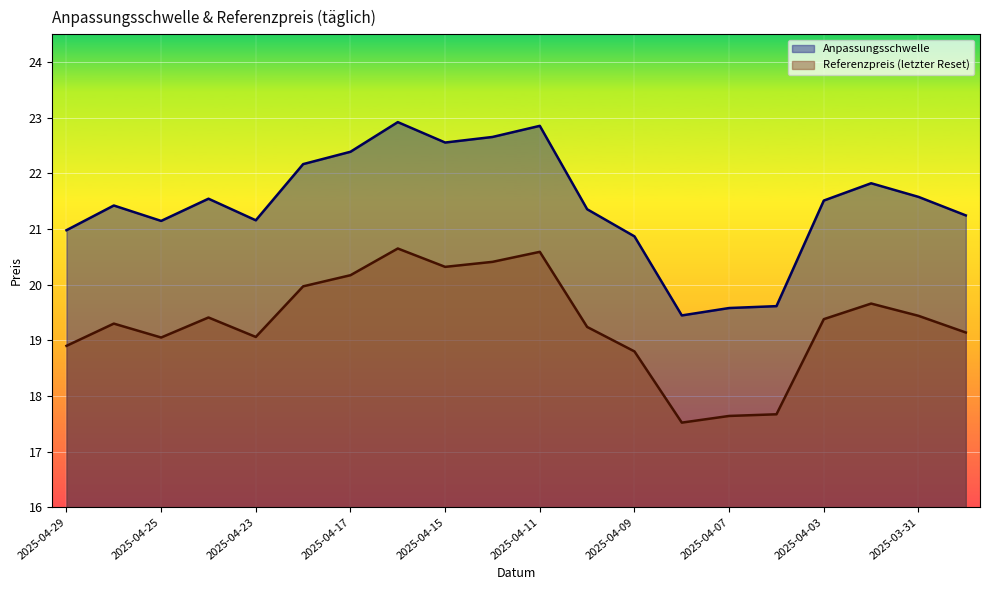

How many categories are shown in the chart?

20